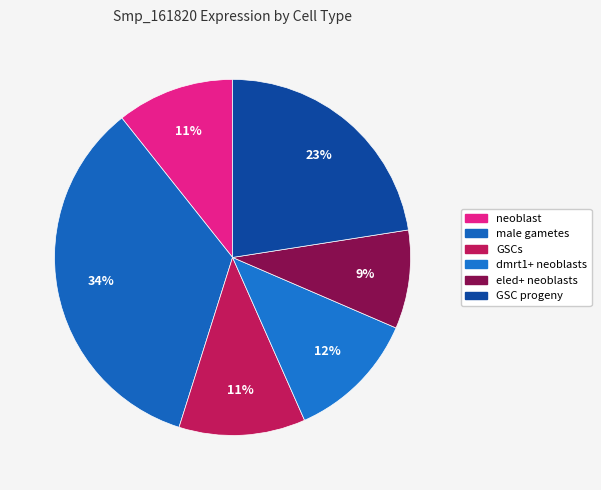

What is the largest slice in the pie chart?

male gametes